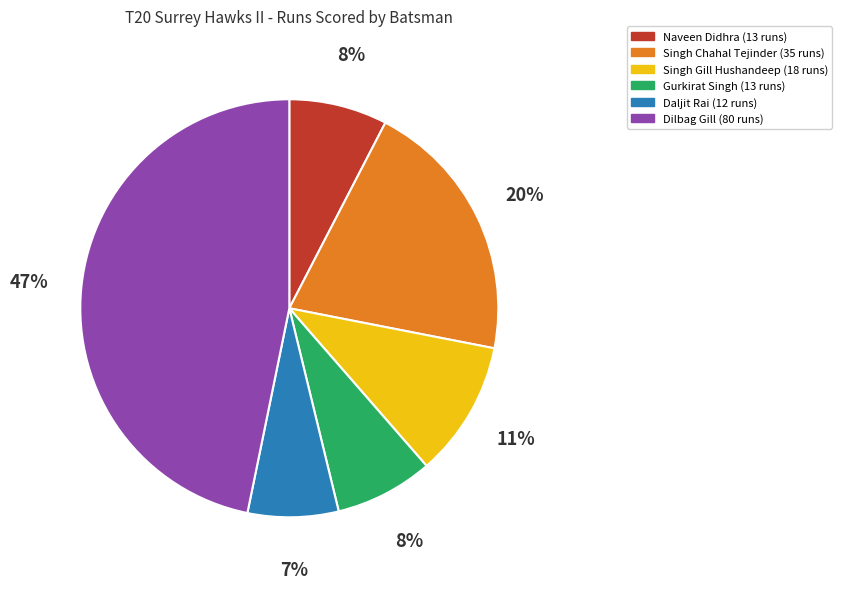

The Naveen Didhra slice represents 17% of the pie. True or false?

False